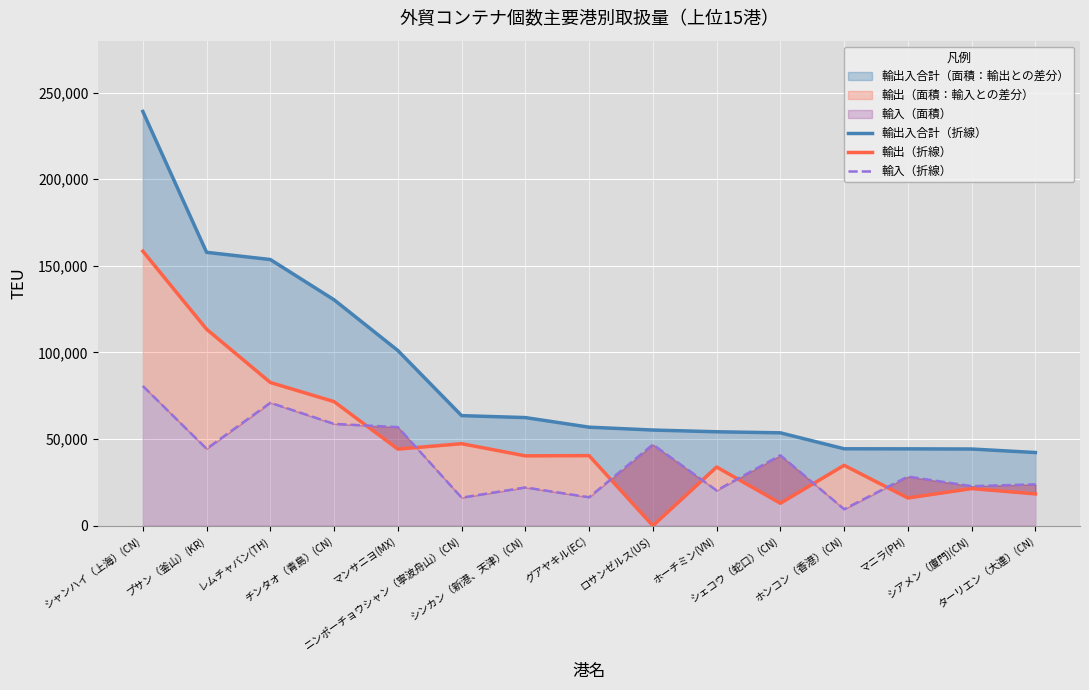

What is the value of the 輸出入合計（折線） point at the 8th from the left?

56879.0